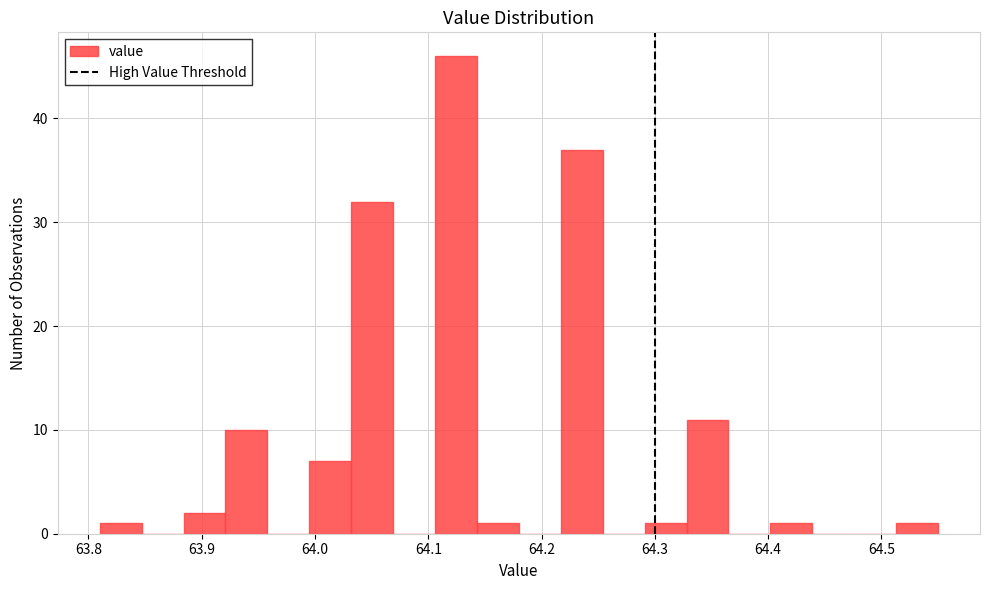

Read against the x-axis, roughly where is the centre of the tallest bar?

64.12